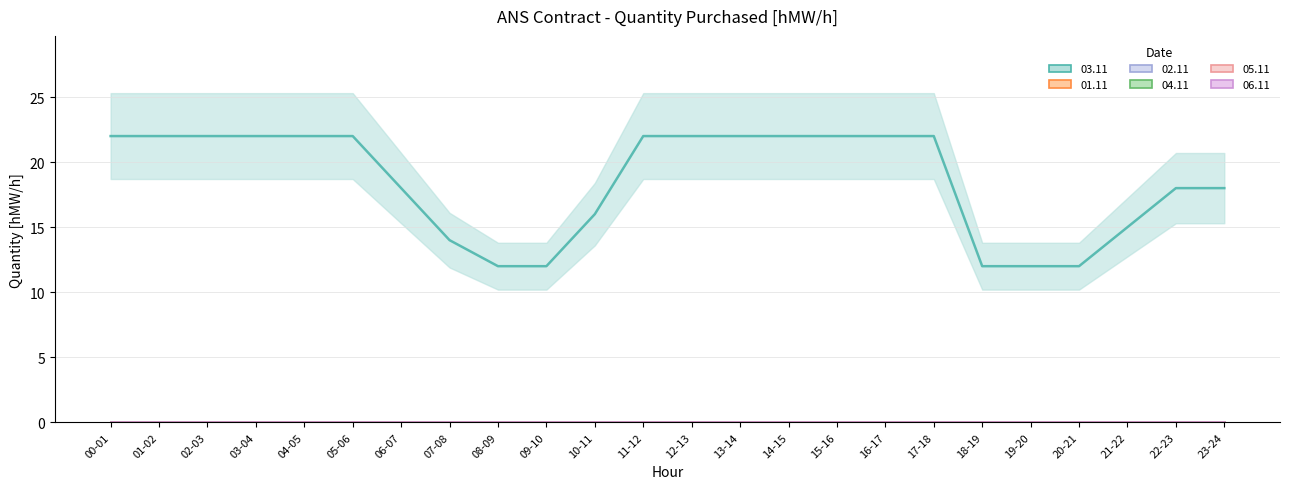

True or false: 03.11 has a value of 10 at 03-04.

False